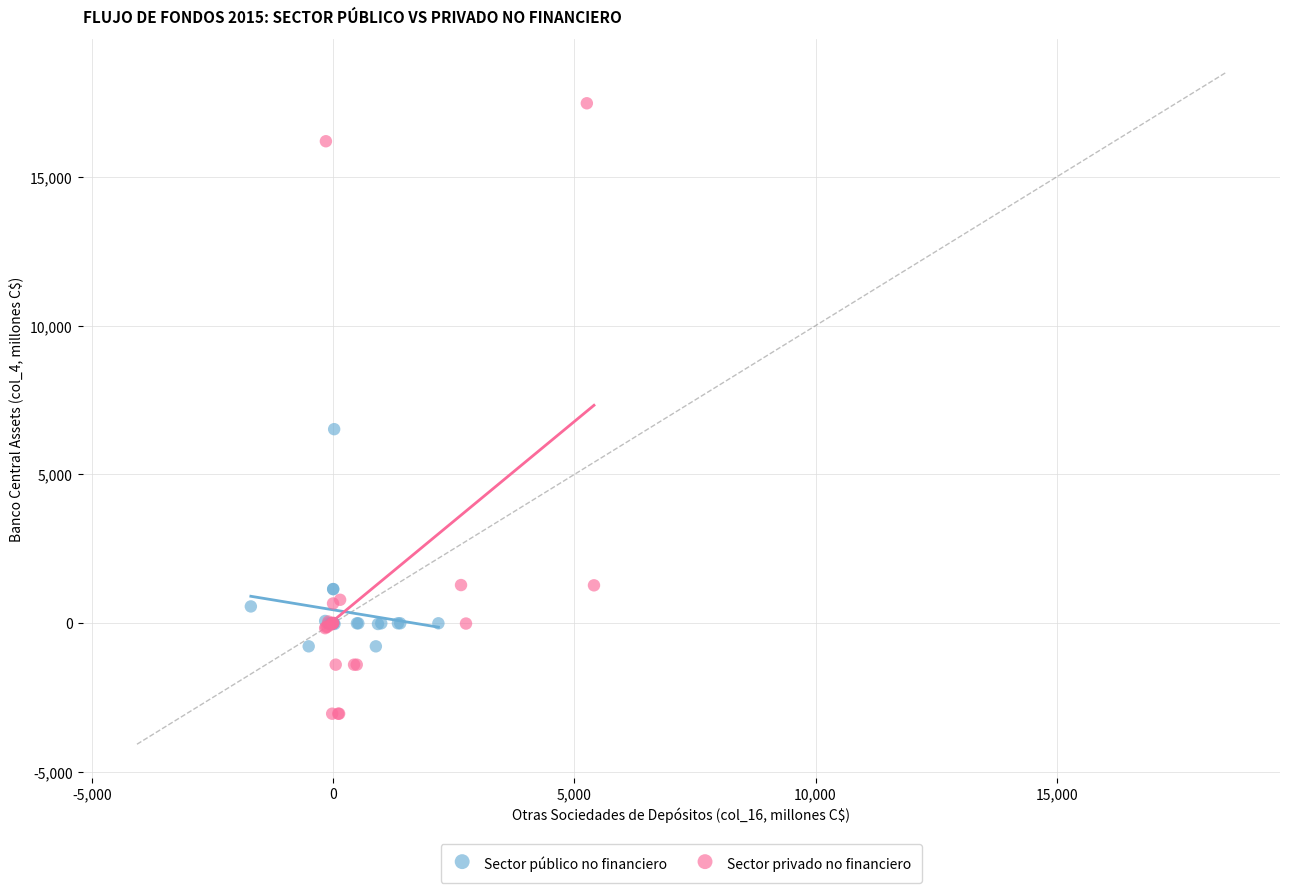

Which series contains the highest Y value?

Sector privado no financiero